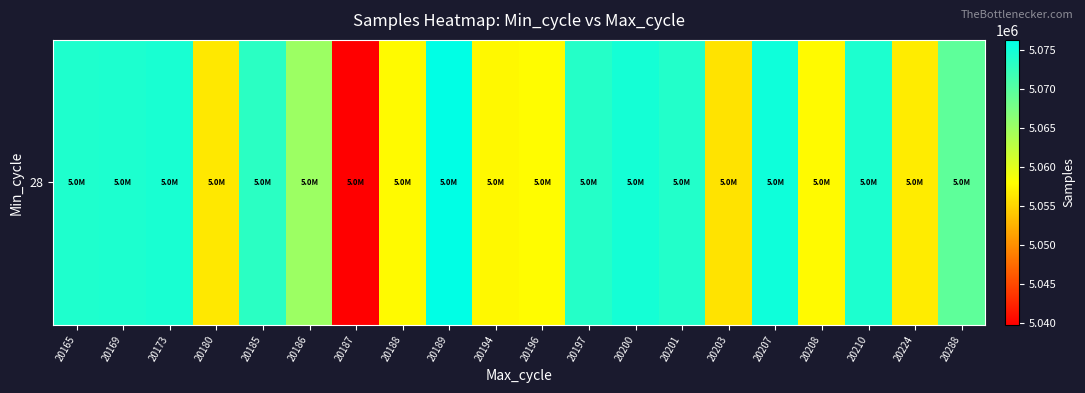

How many categories are shown in the chart?

20